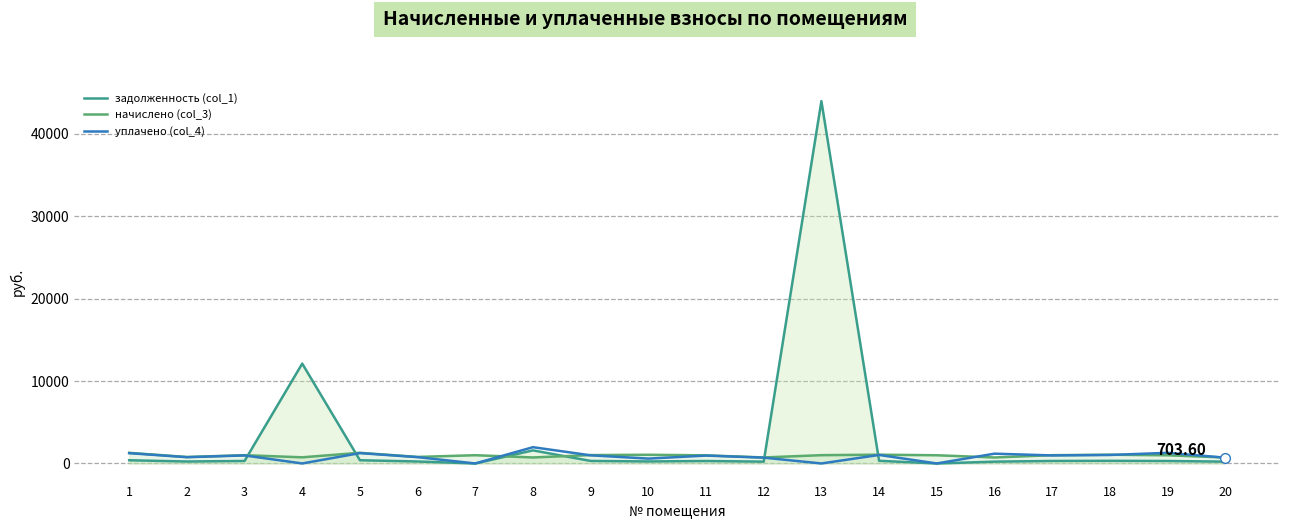

At which category is the sum across all series the highest?

13